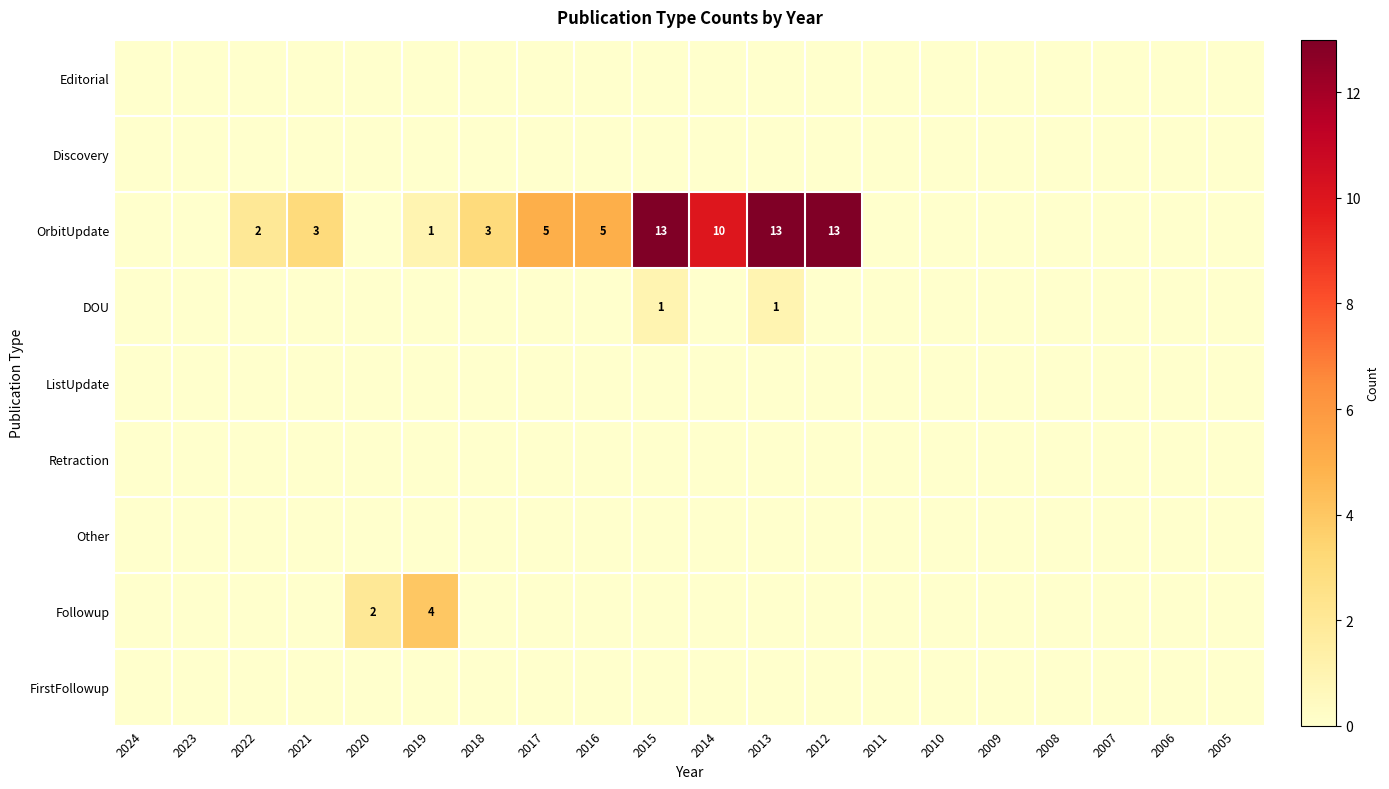

Which category has the lowest value across all series?

2024